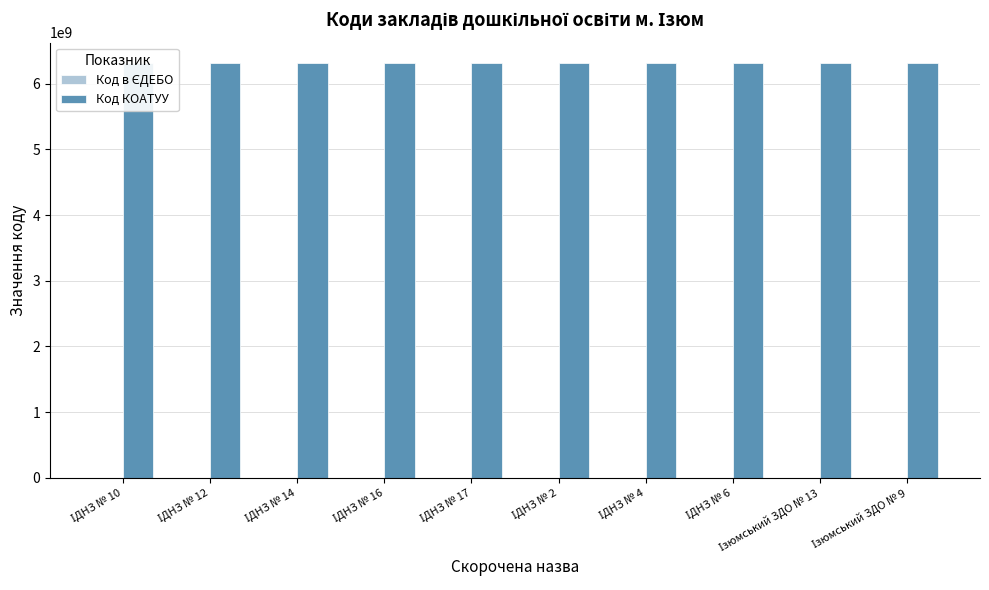

How many data points in Код в ЄДЕБО are above 174316?

4